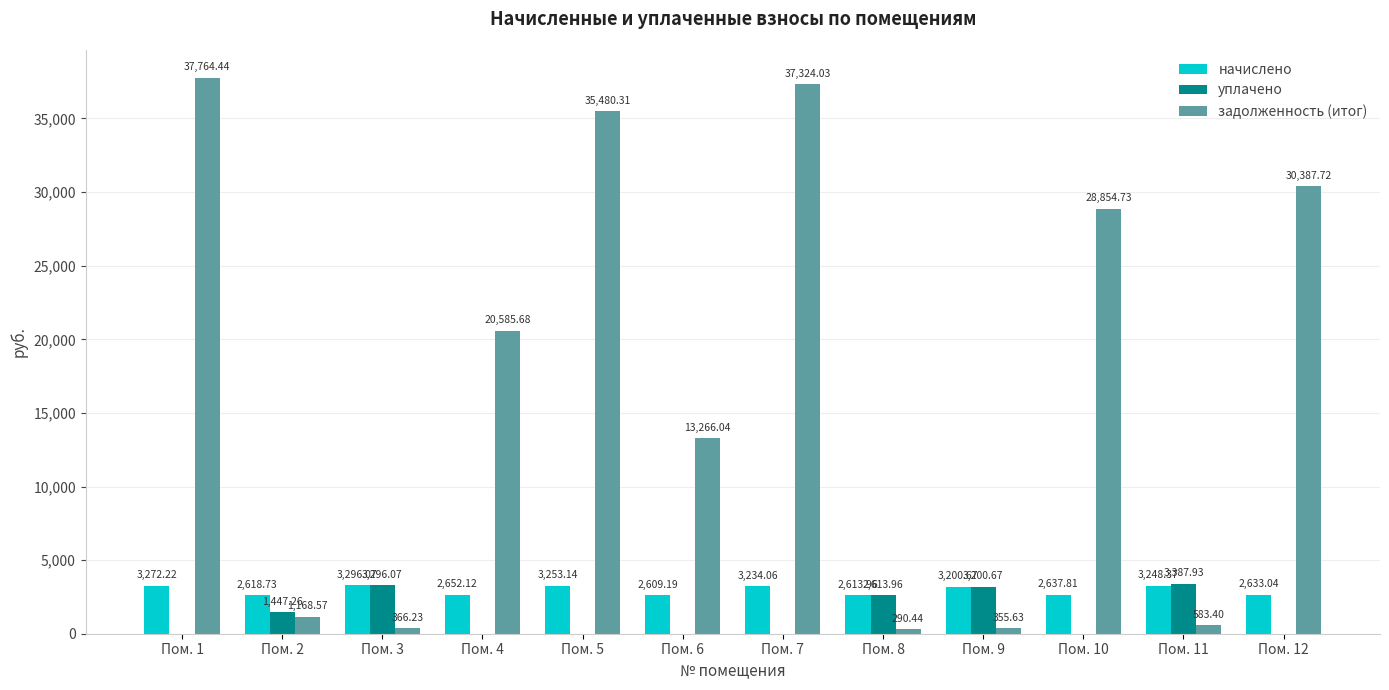

At which label does начислено first exceed 3200?

Пом. 1